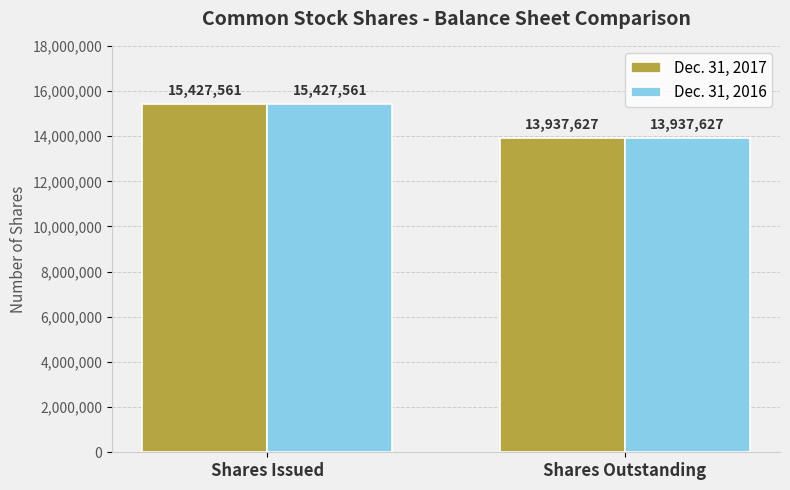

What is the sum of all Dec. 31, 2017 values?

29365188